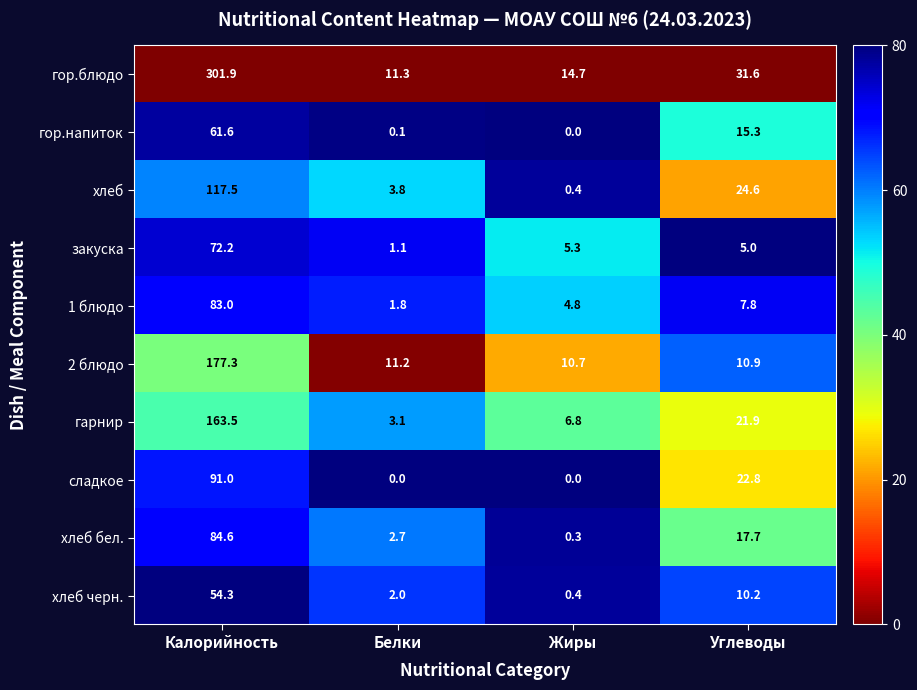

What is the difference between the maximum and minimum values in the гарнир series?

160.4